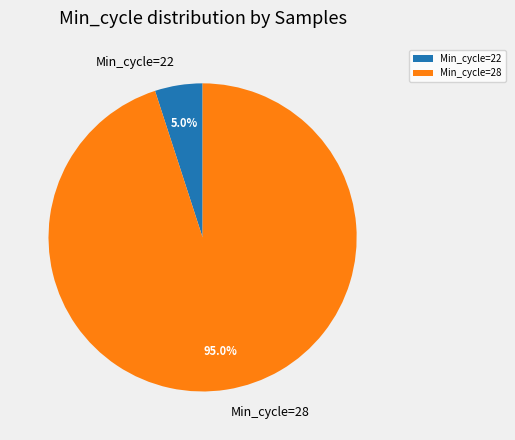

Which has a higher value, Min_cycle=22 or Min_cycle=28?

Min_cycle=28